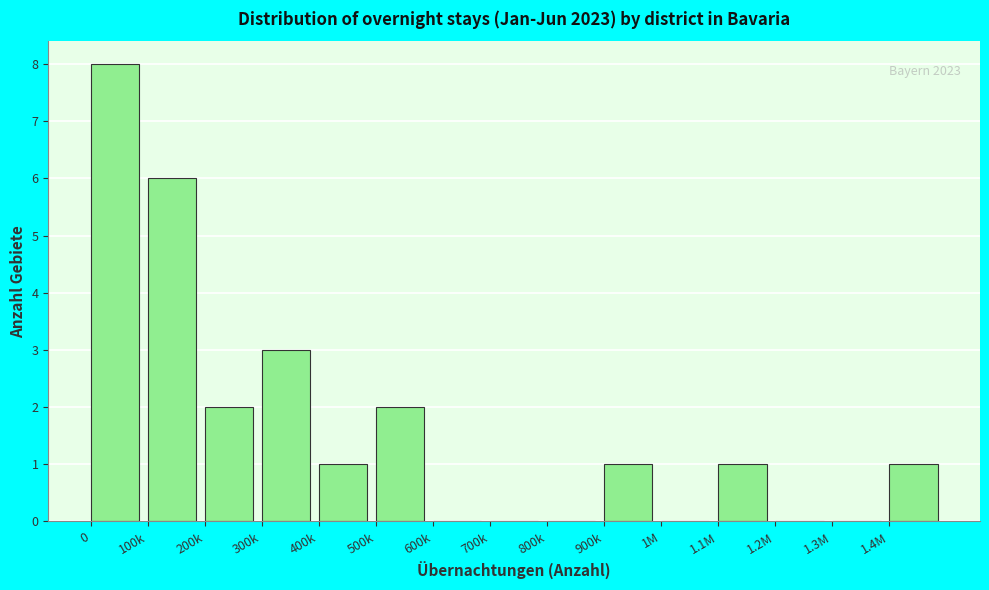

Reading left to right, what are all the values shown in this chart?

0=8	100k=6	200k=2	300k=3	400k=1	500k=2	600k=0	700k=0	800k=0	900k=1	1M=0	1.1M=1	1.2M=0	1.3M=0	1.4M=1